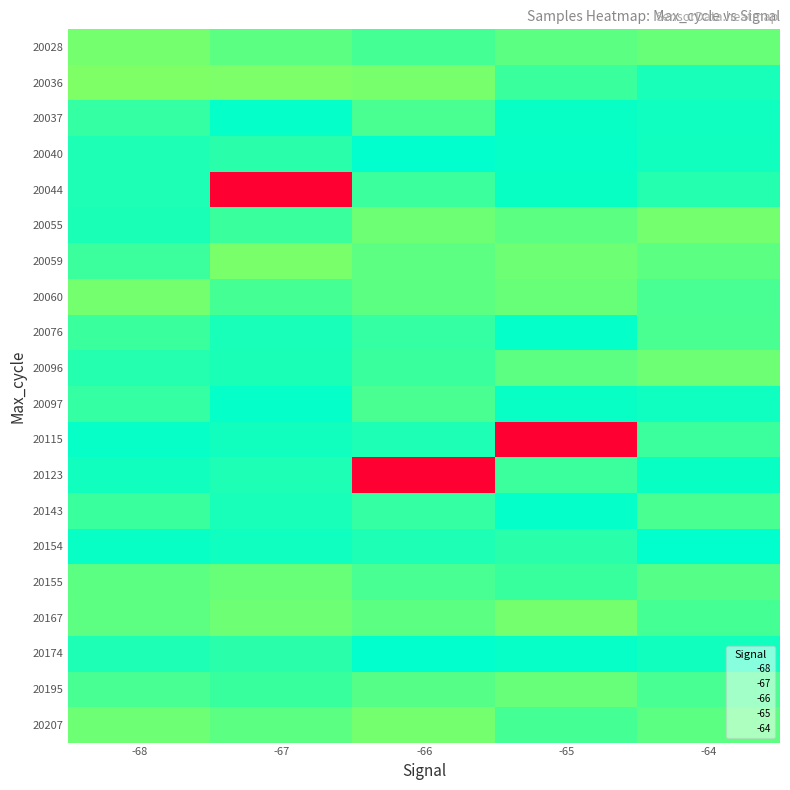

Rank the series at -68 from highest to lowest value.

20115, 20154, 20123, 20055, 20044, 20040, 20174, 20096, 20037, 20097, 20076, 20143, 20059, 20195, 20155, 20167, 20207, 20028, 20060, 20036